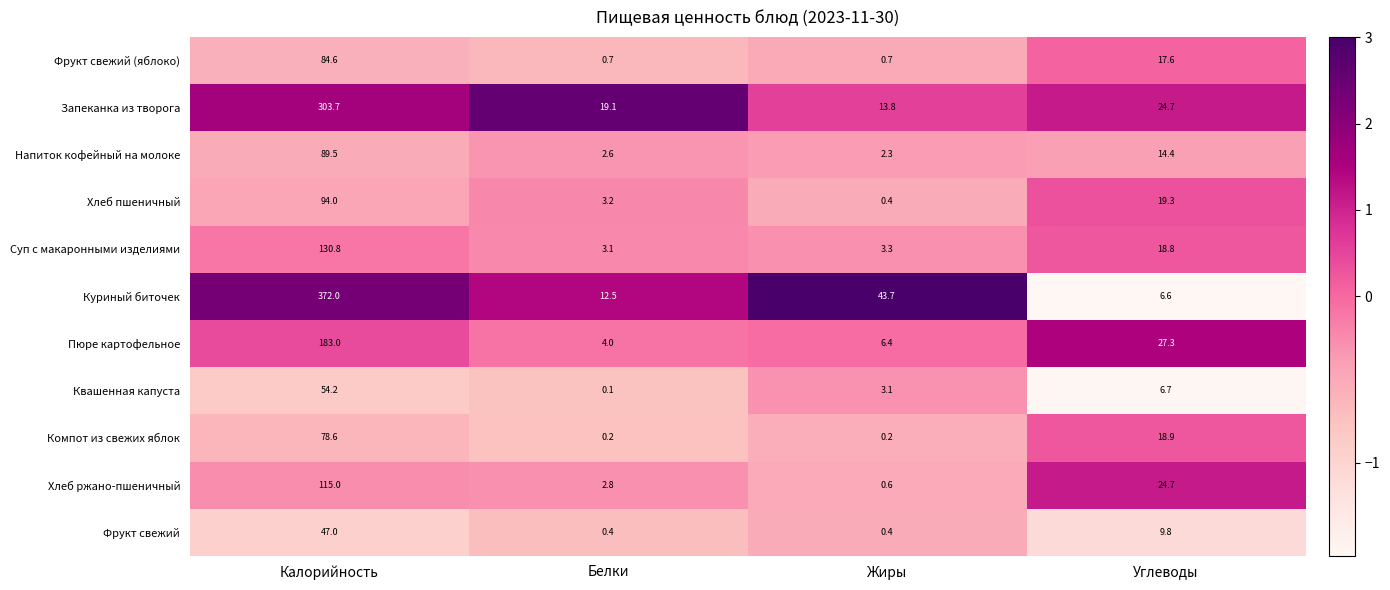

List the series in order of their peak value, highest first.

Куриный биточек, Запеканка из творога, Пюре картофельное, Суп с макаронными изделиями, Хлеб ржано-пшеничный, Хлеб пшеничный, Напиток кофейный на молоке, Фрукт свежий (яблоко), Компот из свежих яблок, Квашенная капуста, Фрукт свежий